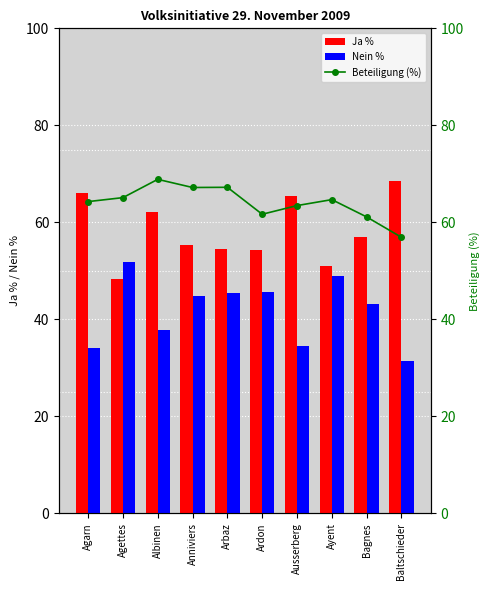

Is it true that Ja % equals 68.5 at Baltschieder?

True